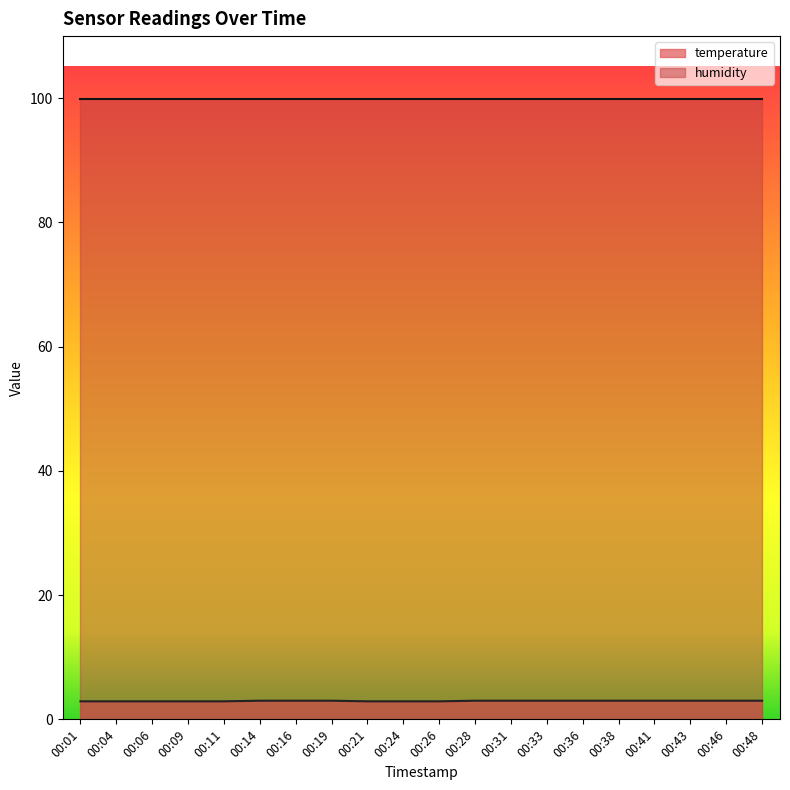

At which label is the value closest to 2?

00:01